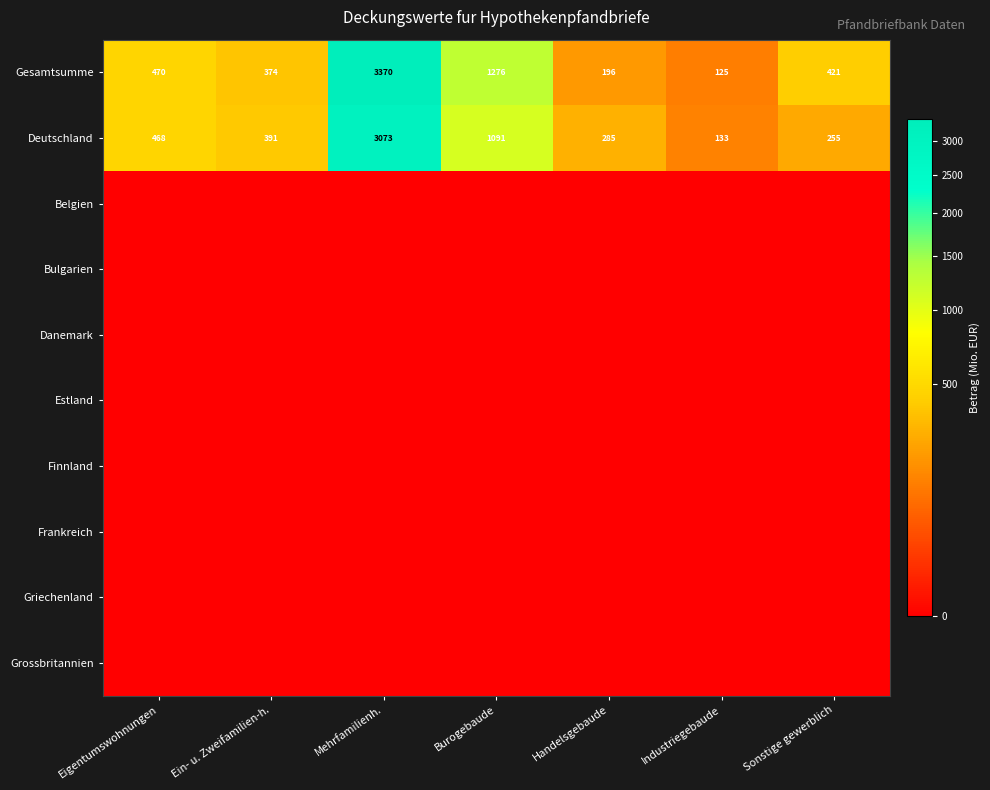

What is the maximum value shown in the chart?

3370.0